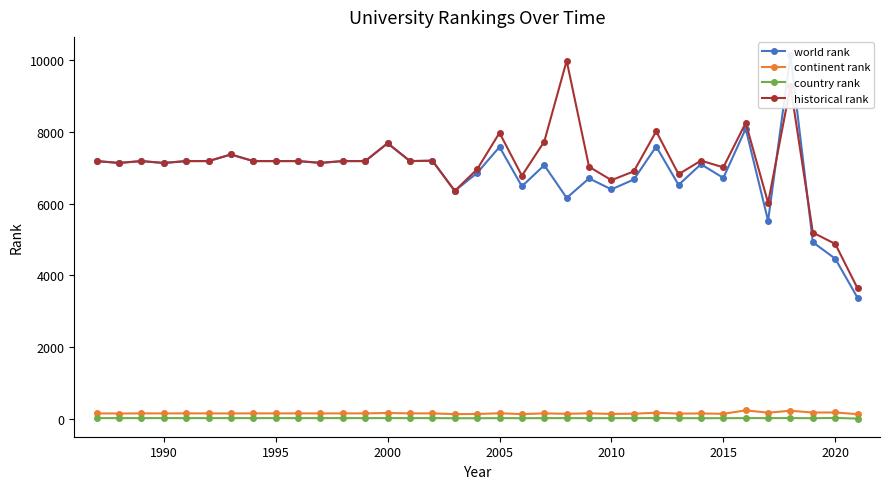

True or false: historical rank has more than 1 points higher than both neighbors.

True